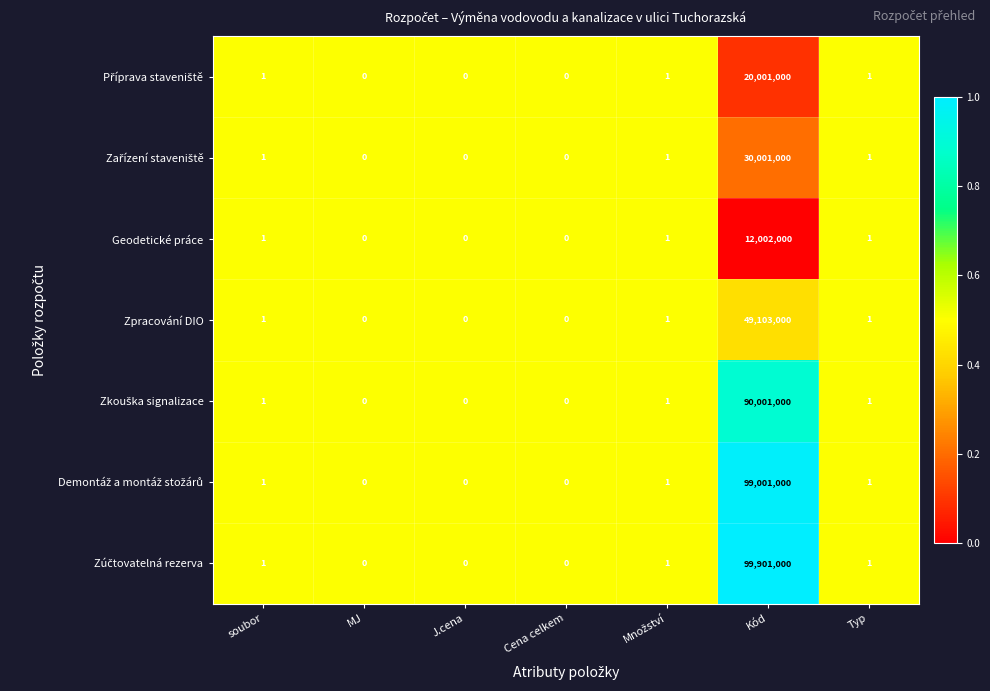

What is the total value across all series at soubor?

7